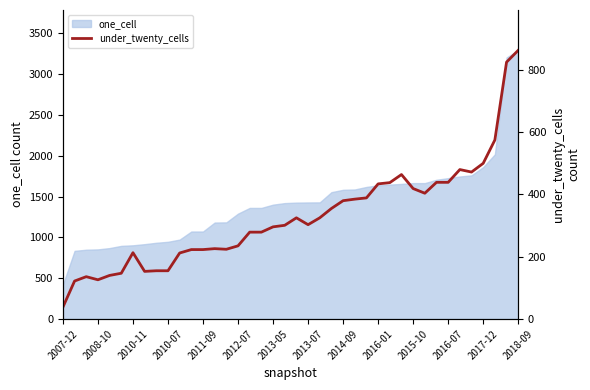

What is the difference between the values at 37 and 26?

186